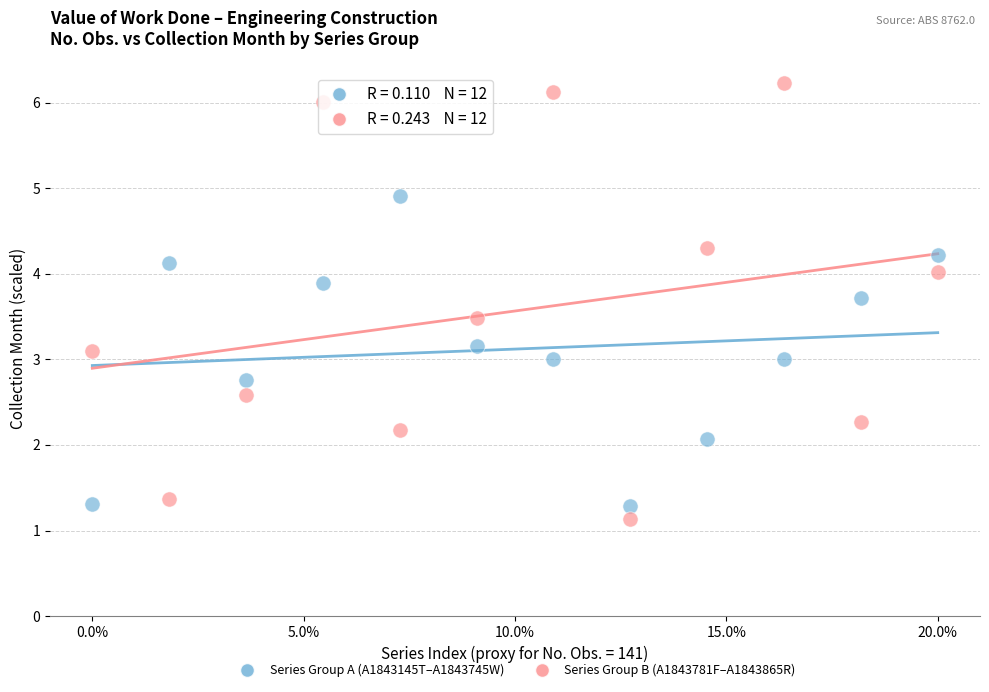

Which series contains the highest Y value?

Series Group B (A1843781F–A1843865R)